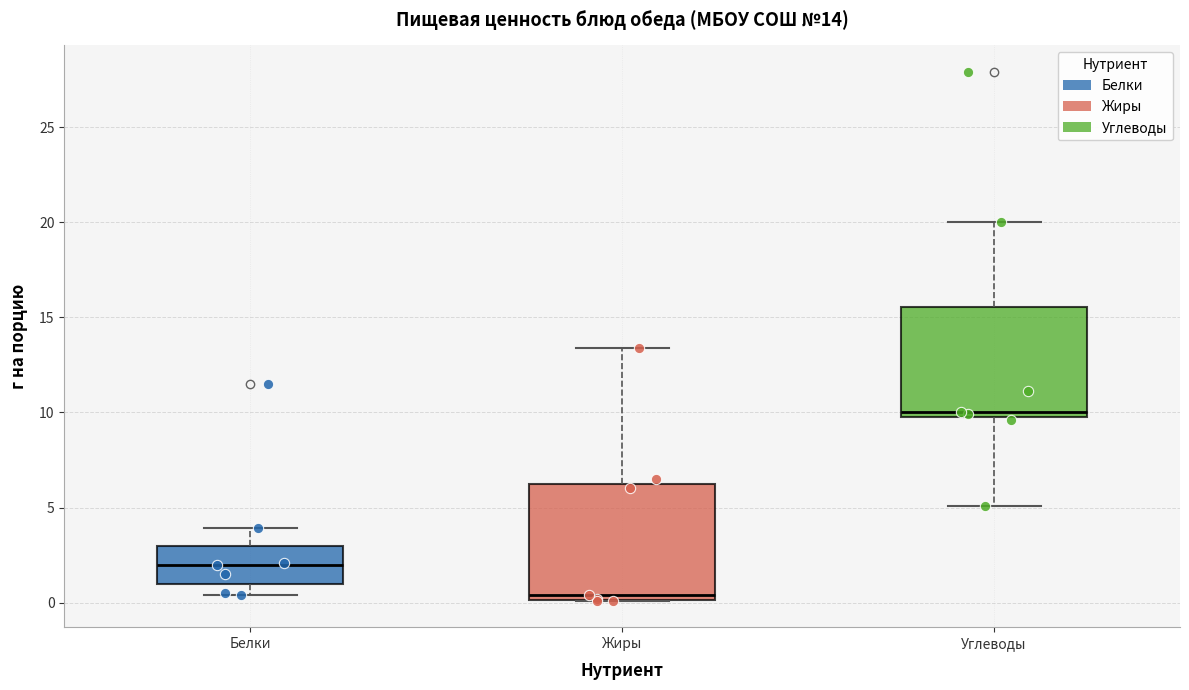

Which box has the highest median line?

Углеводы